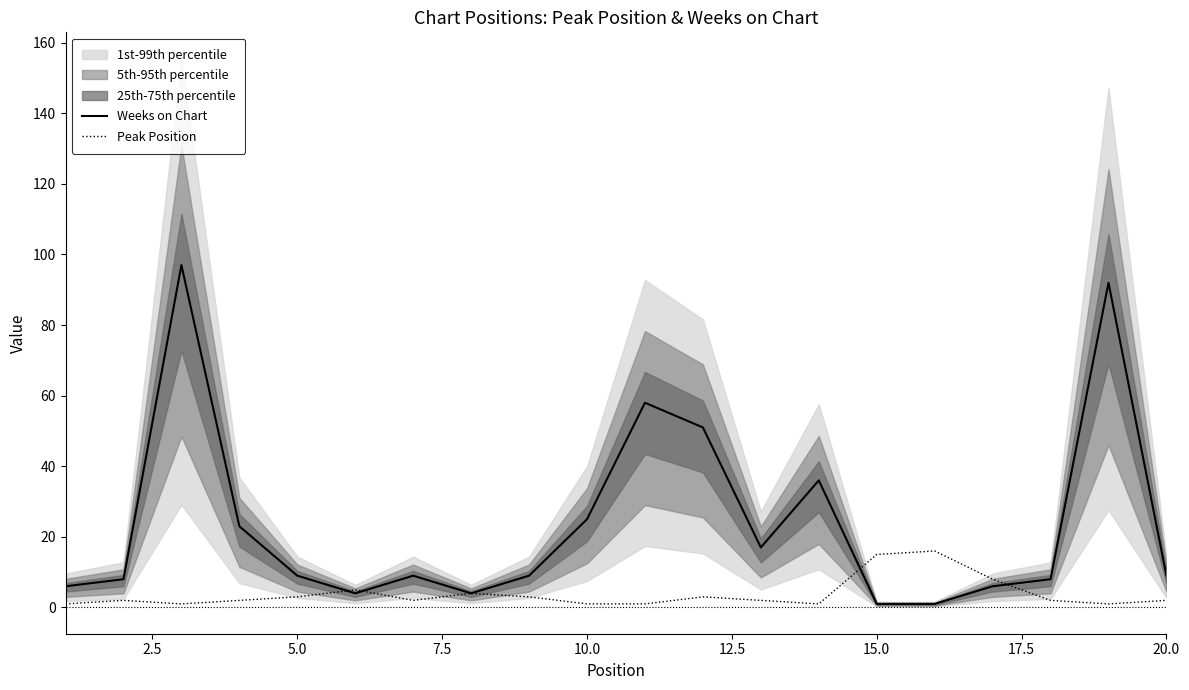

What position from the left is 7.5?

4